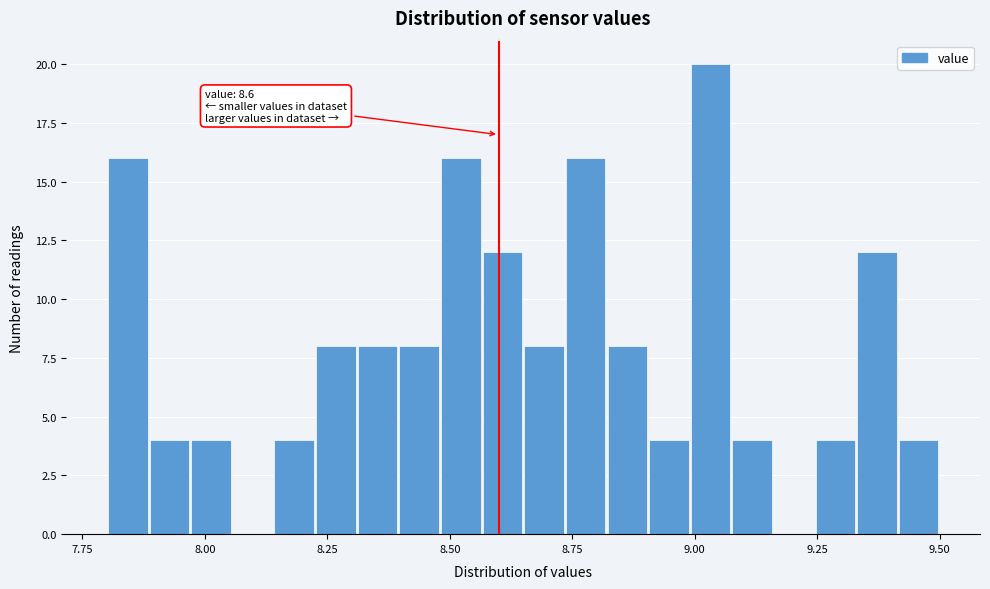

Around what value on the x-axis is the tallest bar? Give the approximate position of its centre, as read against the axis.

9.05